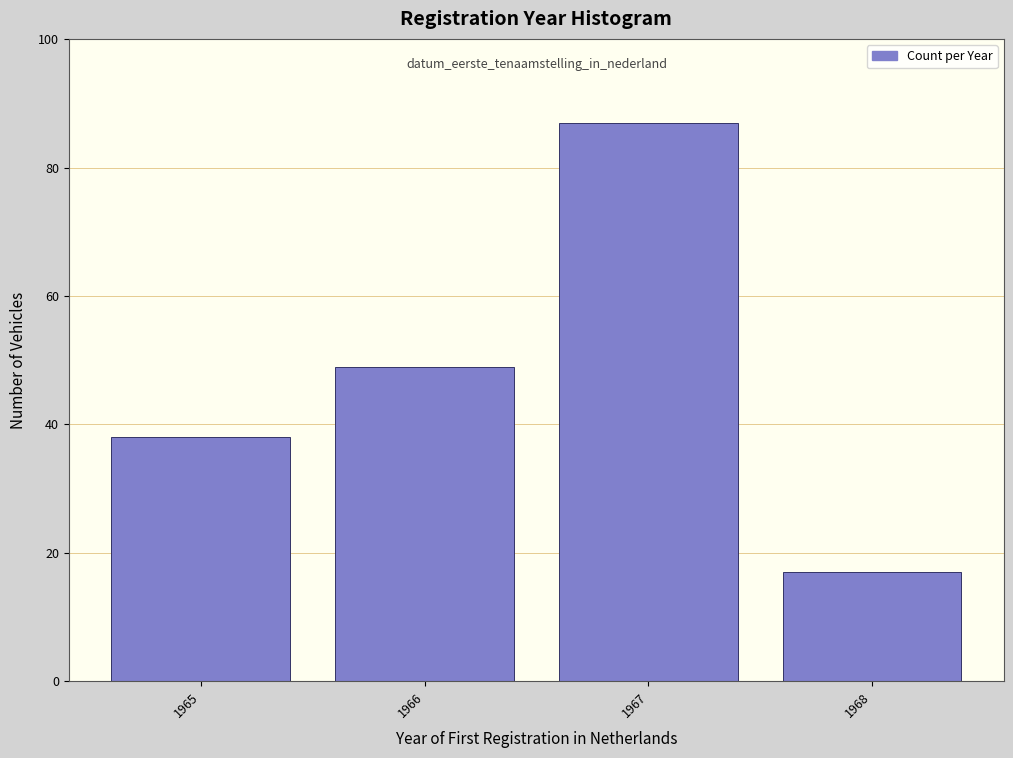

Reading right to left, list all the values displayed in this chart.

1968=17	1967=87	1966=49	1965=38